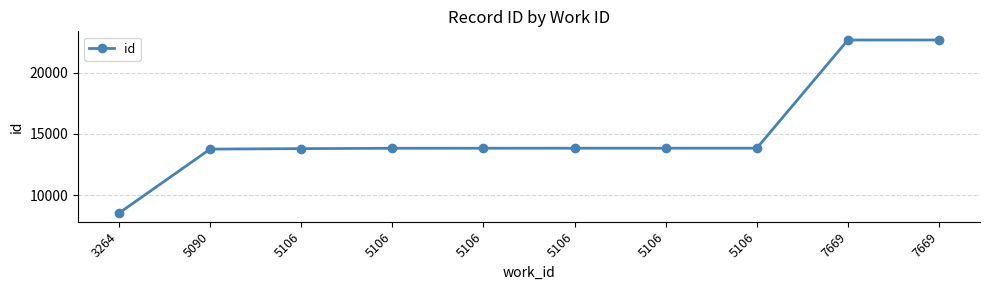

List the labels in order of value, smallest first.

3264, 5090, 5106, 5106, 5106, 5106, 5106, 5106, 7669, 7669